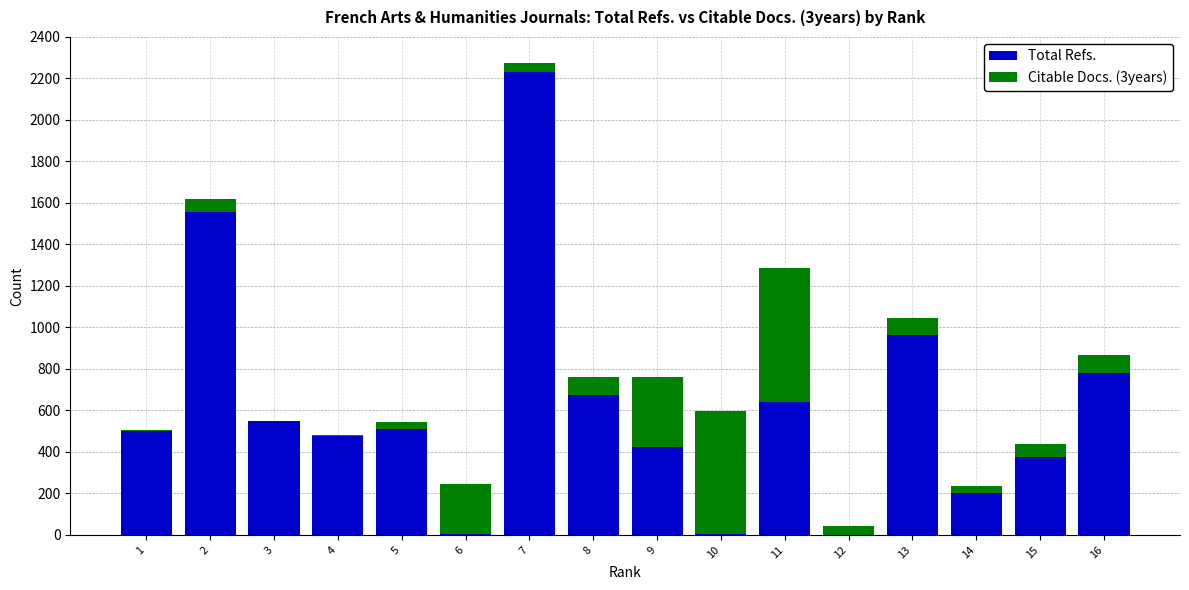

Count the number of categories in the chart.

16